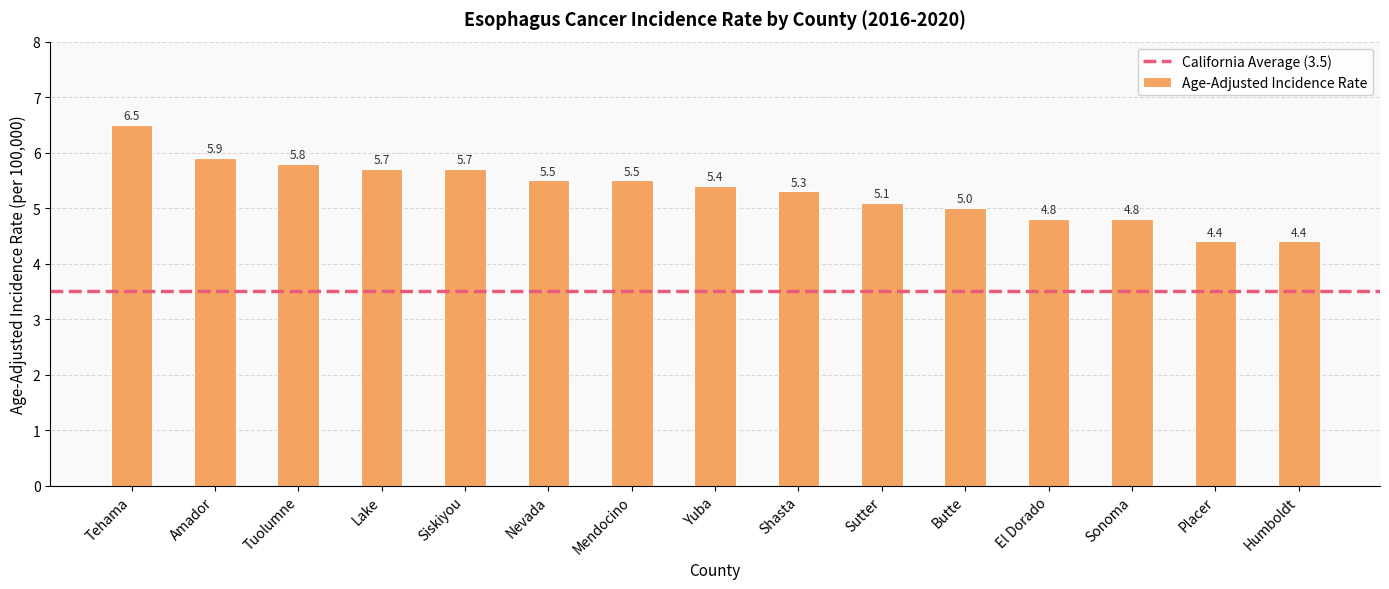

True or false: the data shows 5.3 at Shasta.

True